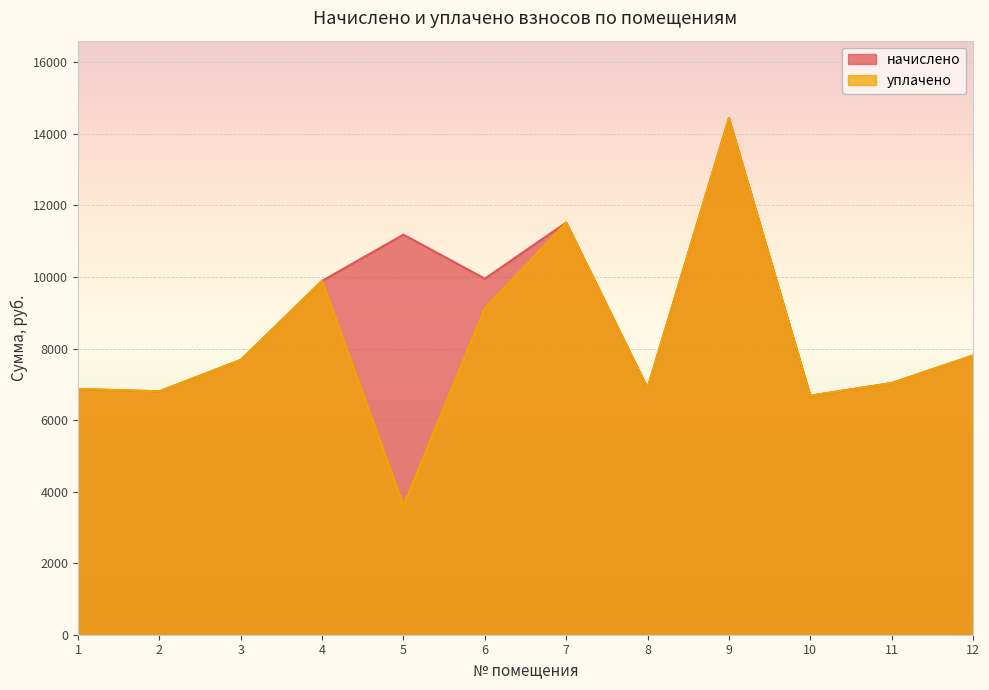

What is the minimum value for начислено?

6681.6